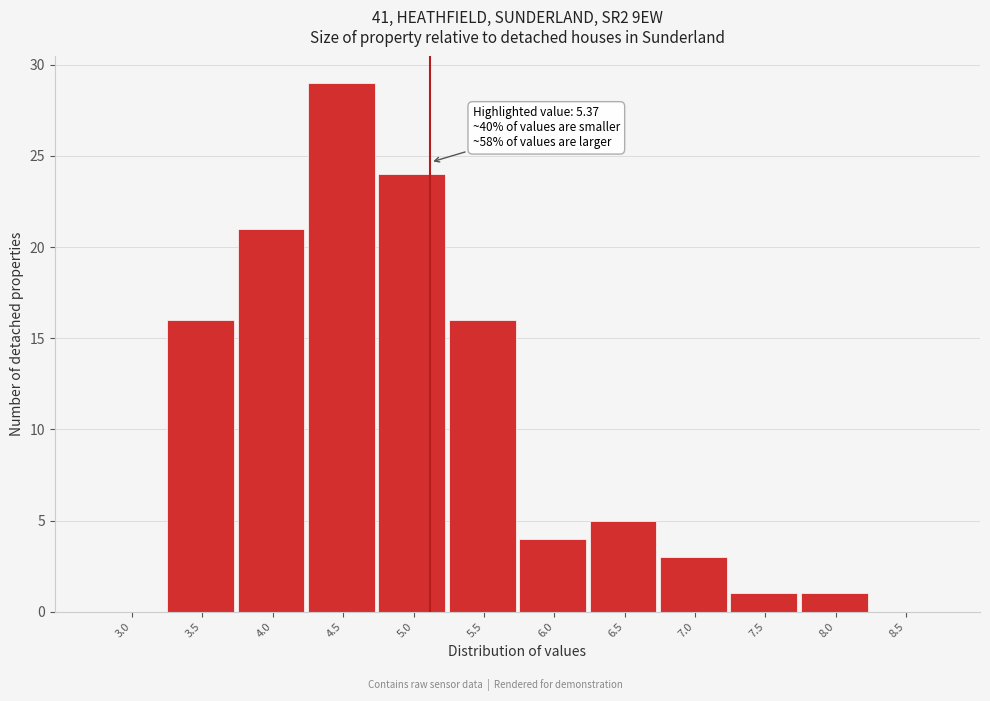

Reading left to right, transcribe all the data shown in this chart.

3.0=0	3.5=16	4.0=21	4.5=29	5.0=24	5.5=16	6.0=4	6.5=5	7.0=3	7.5=1	8.0=1	8.5=0